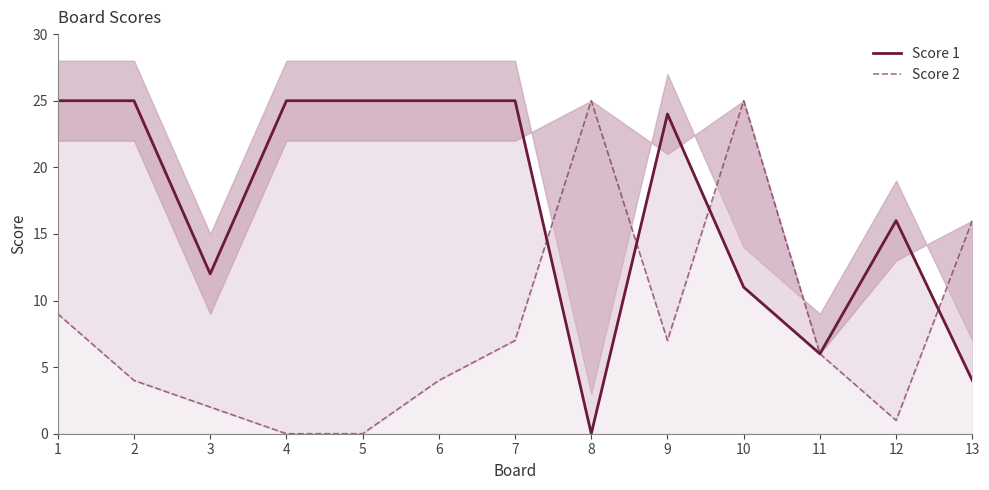

How many values in the Score 2 series exceed 6?

6